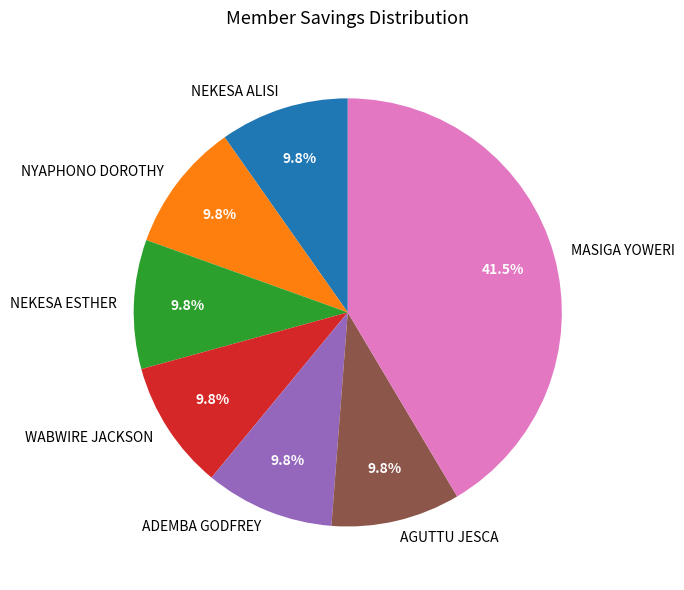

Does NEKESA ALISI account for over 50% of the chart?

No